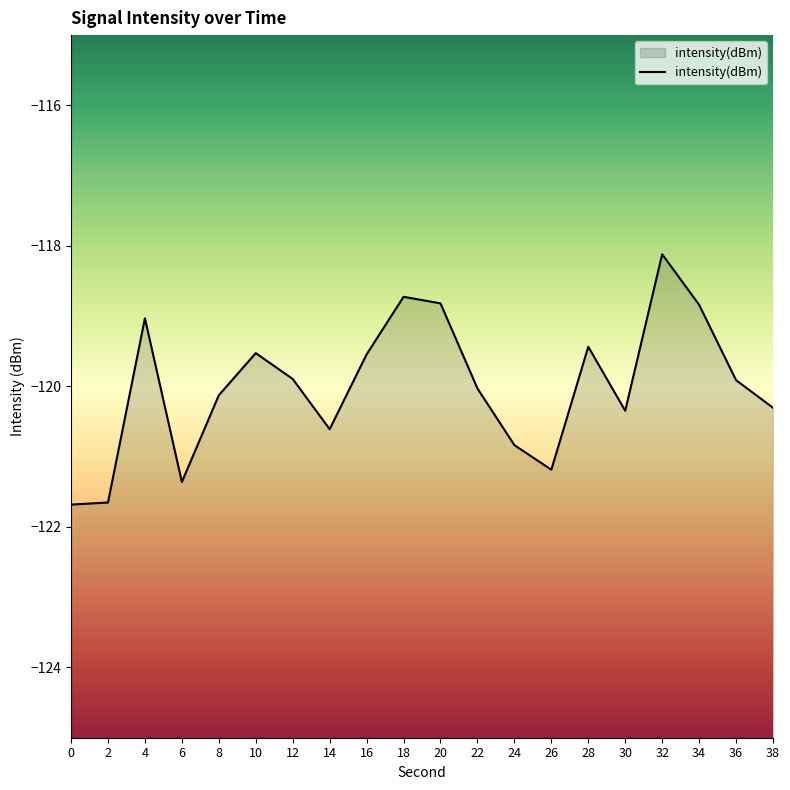

What is the average value?

-120.0